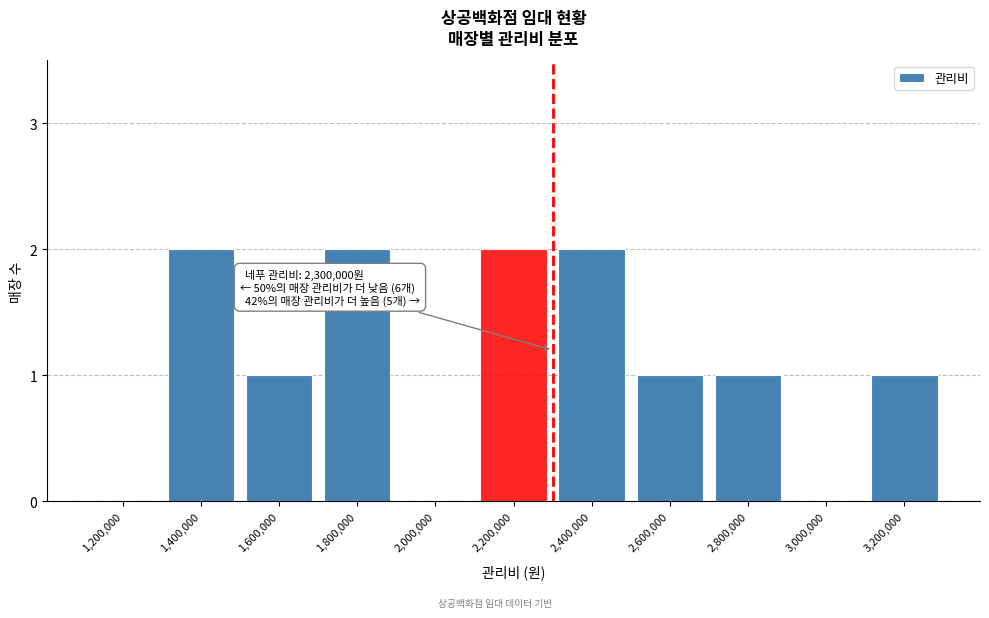

Reading left to right, list all the values displayed in this chart.

1,200,000=0	1,400,000=2	1,600,000=1	1,800,000=2	2,000,000=0	2,200,000=2	2,400,000=2	2,600,000=1	2,800,000=1	3,000,000=0	3,200,000=1